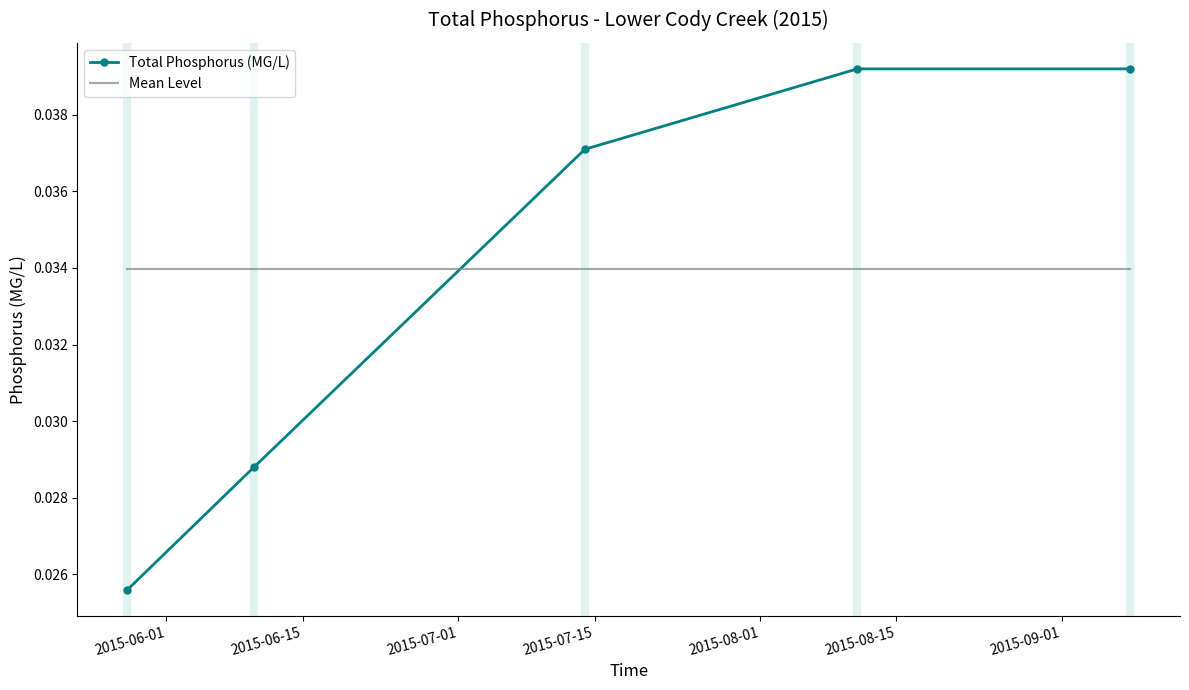

Which series has the largest range (max minus min)?

Total Phosphorus (MG/L)